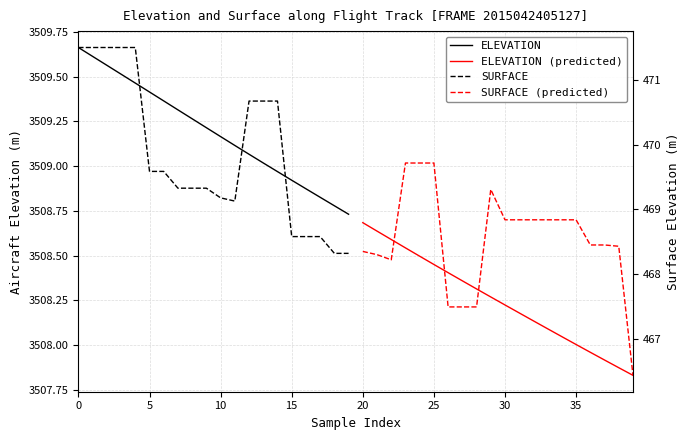

At which category does SURFACE (predicted) reach its first local peak?

9